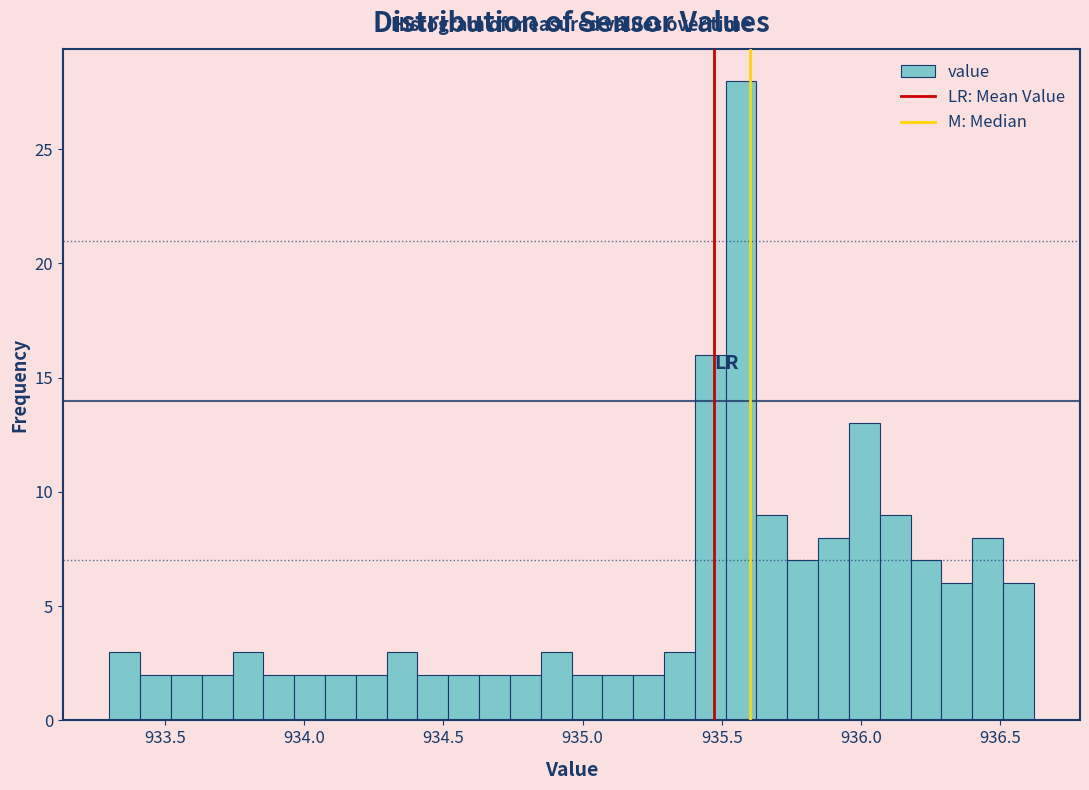

Around what value on the x-axis is the tallest bar? Give the approximate position of its centre, as read against the axis.

935.55